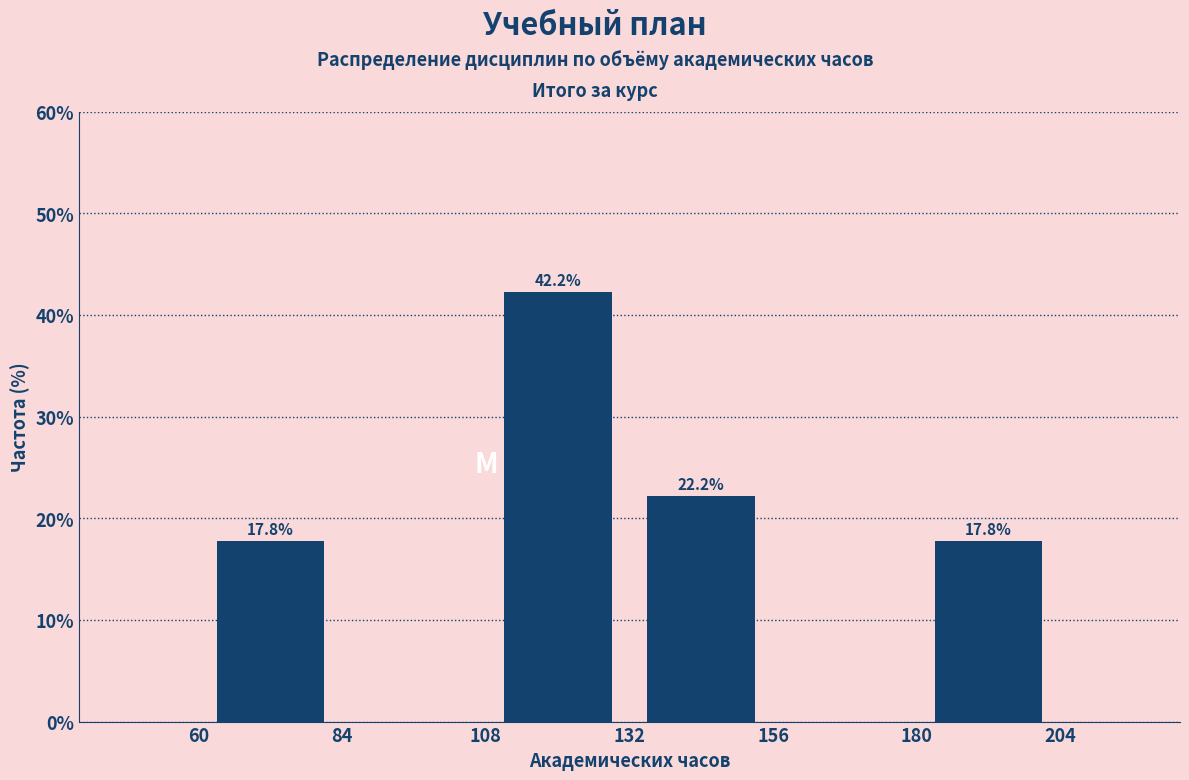

Over which range of the x-axis is the bar tallest?

108 to 132